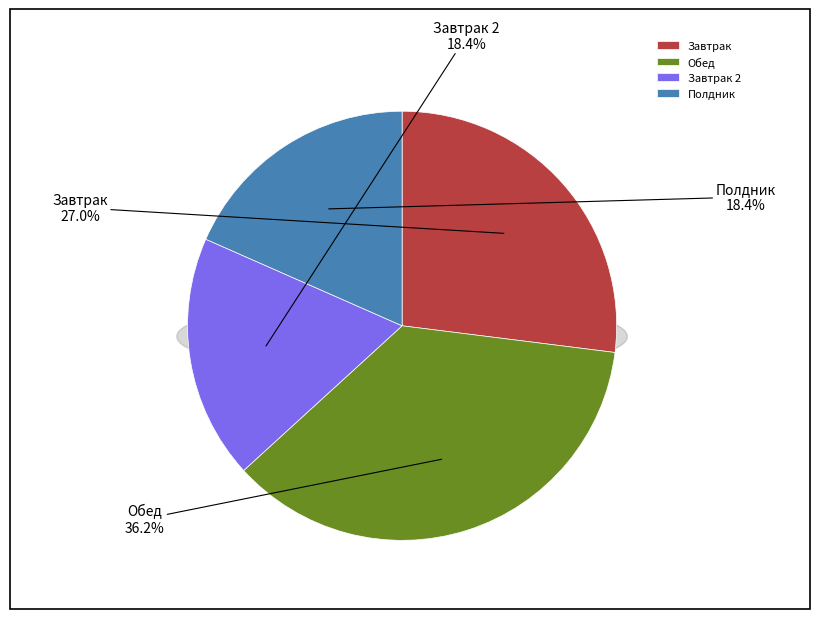

What is the ratio of the value at Завтрак 2 to the value at Обед?

0.5